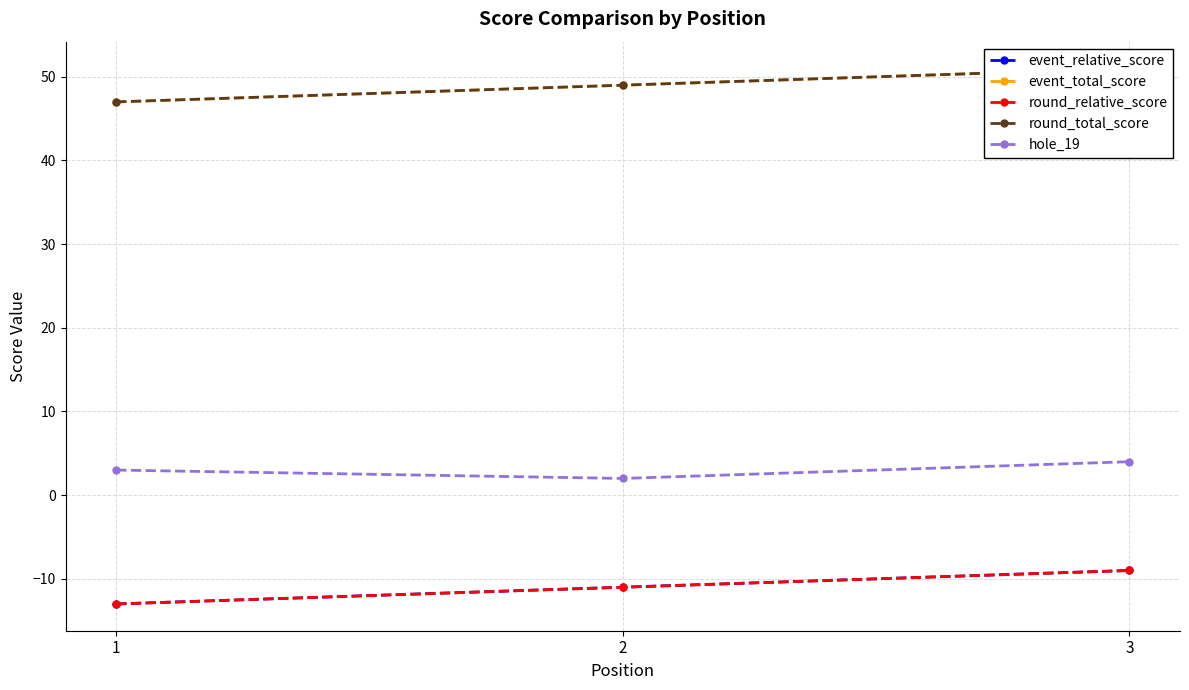

What are all the series names shown in the legend?

event_relative_score, event_total_score, round_relative_score, round_total_score, hole_19